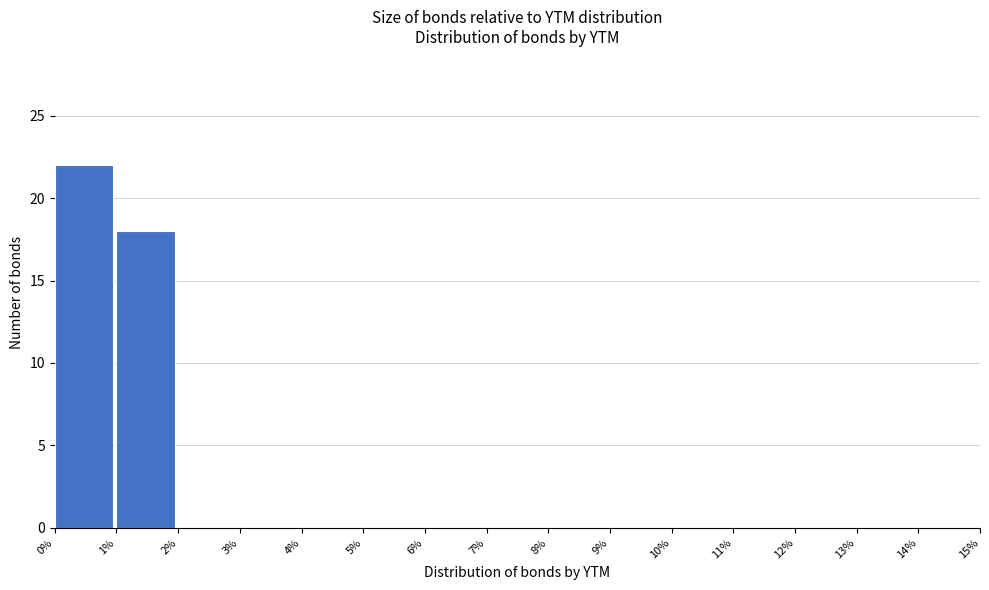

Over which range of the x-axis is the bar tallest?

0% to 1%